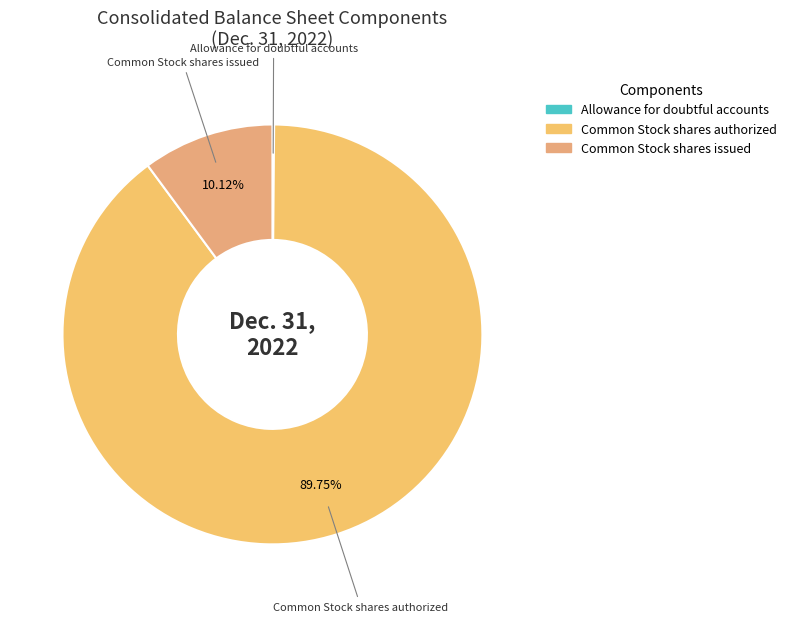

To the nearest percent, what portion does Common Stock shares issued represent?

10%